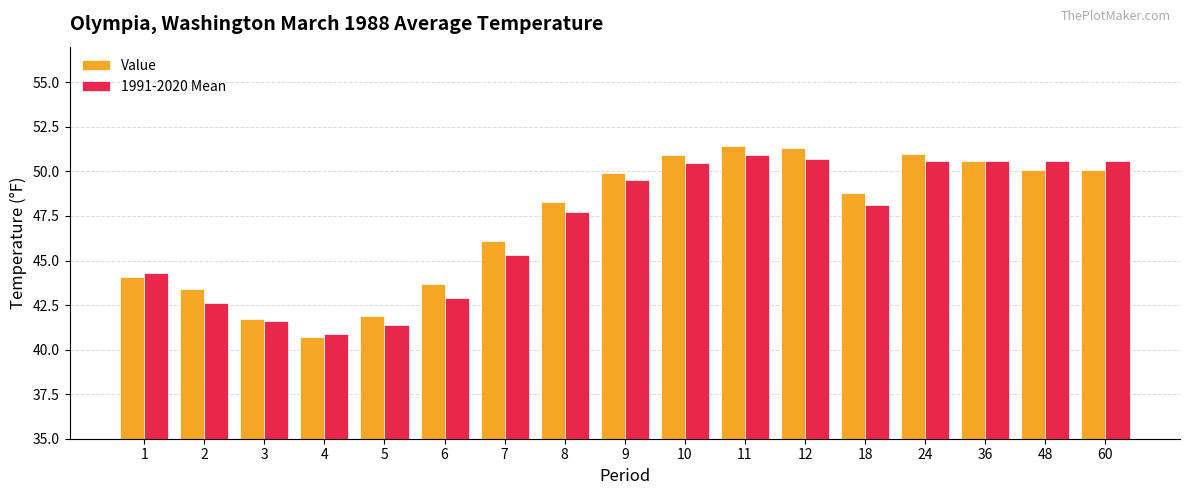

What is the minimum value for Value?

40.7